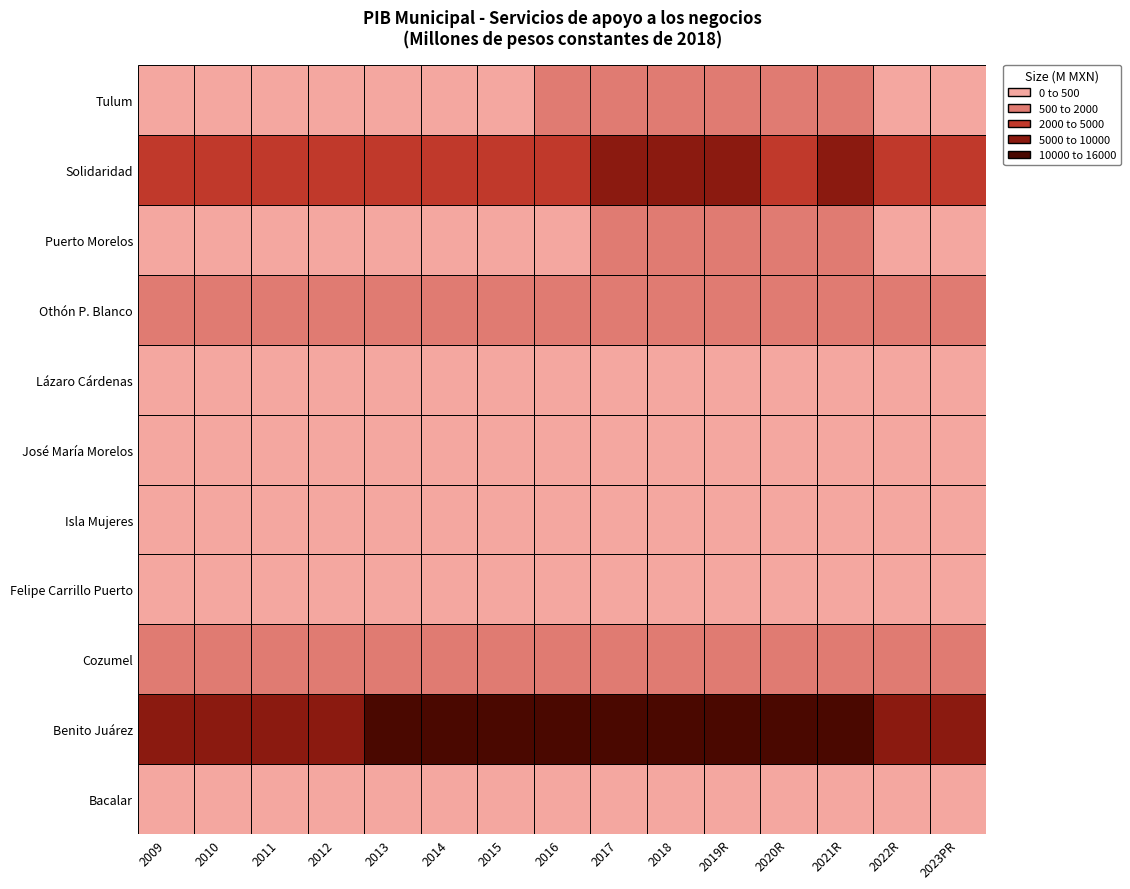

At 2023PR, list the series in order from smallest to largest.

Lázaro Cárdenas, Bacalar, José María Morelos, Felipe Carrillo Puerto, Isla Mujeres, Puerto Morelos, Tulum, Cozumel, Othón P. Blanco, Solidaridad, Benito Juárez